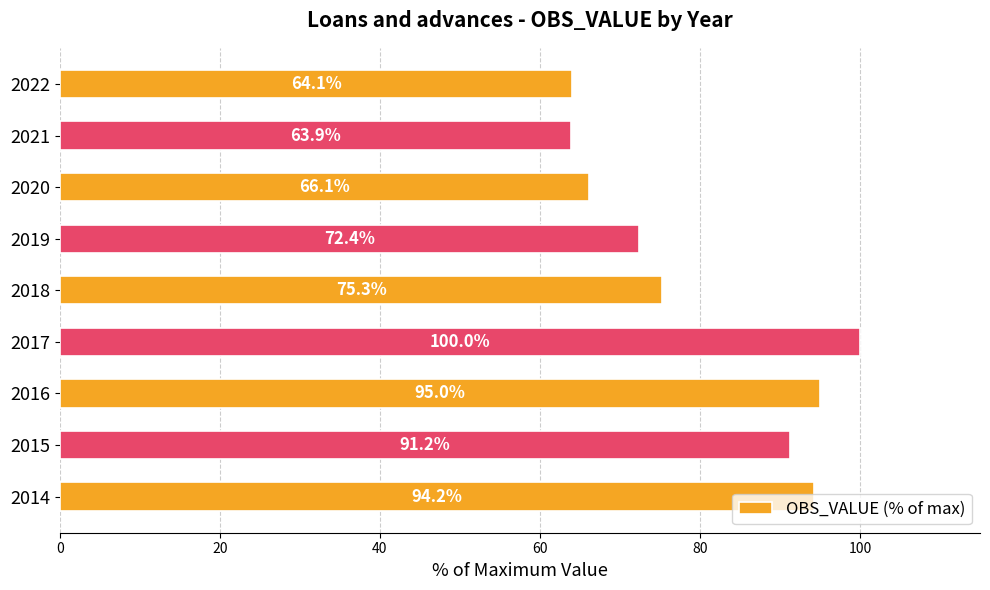

Where is the data nearest to the value 81?

2018